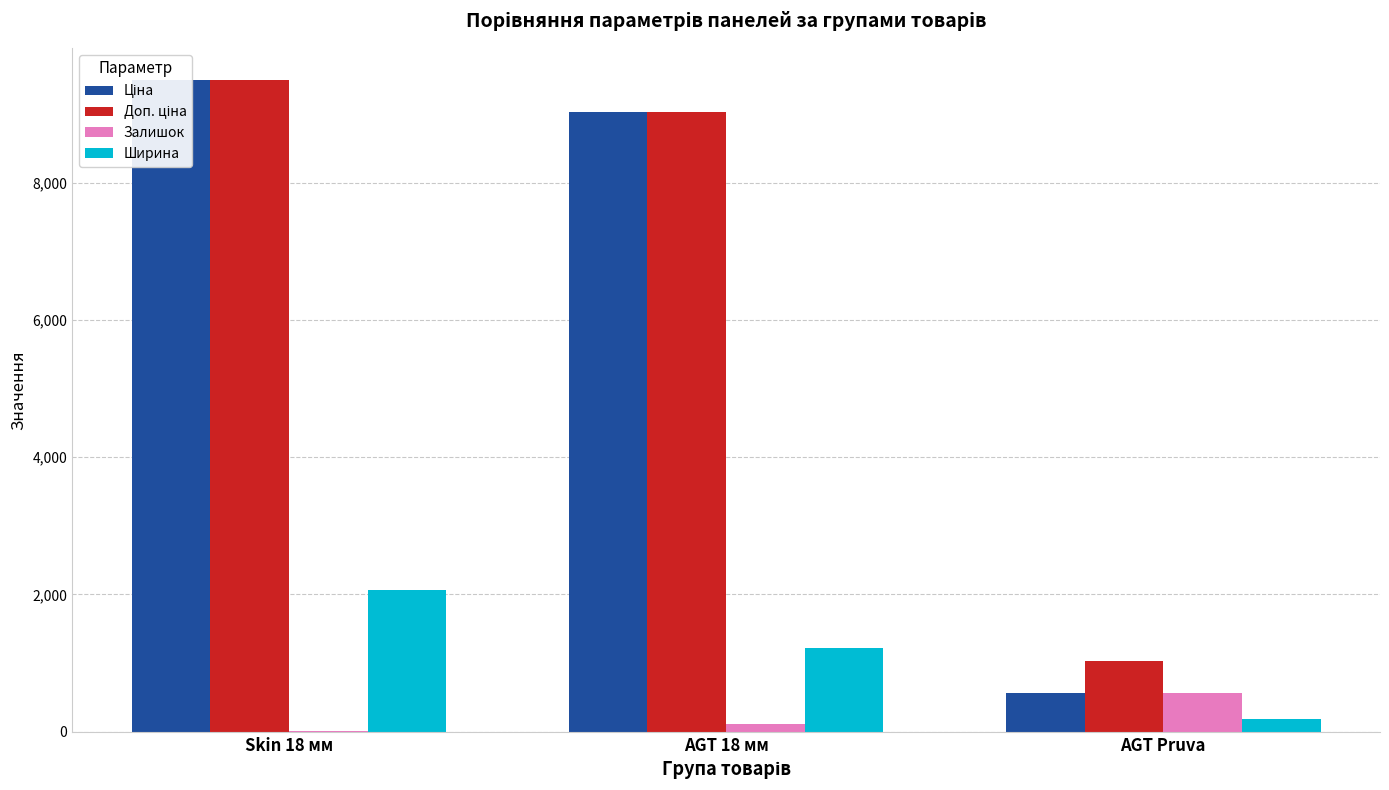

Reading left to right, extract all data points from this chart.

Ціна: Skin 18 мм=9488.2	AGT 18 мм=9033.4	AGT Pruva=570.2
Доп. ціна: Skin 18 мм=9488.2	AGT 18 мм=9033.4	AGT Pruva=1029.1
Залишок: Skin 18 мм=17.0	AGT 18 мм=107.0	AGT Pruva=566.0
Ширина: Skin 18 мм=2070.0	AGT 18 мм=1220.0	AGT Pruva=188.0